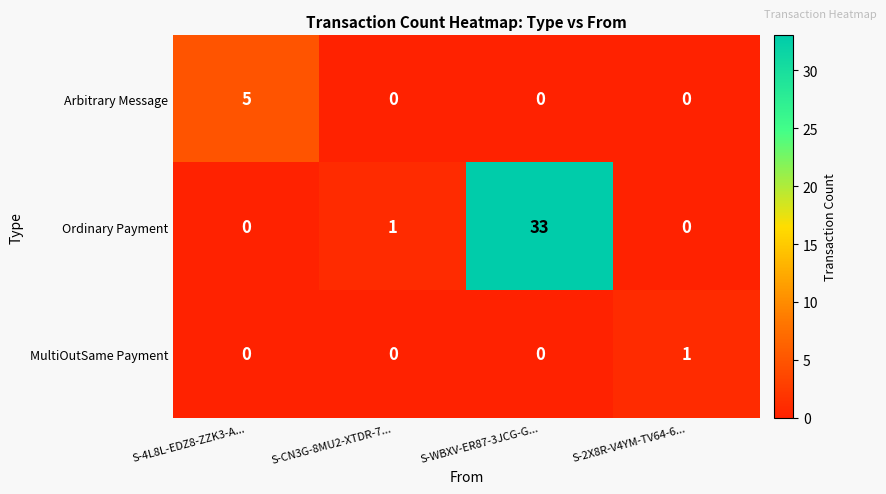

What is the total value across all series at S-4L8L-EDZ8-ZZK3-A...?

5